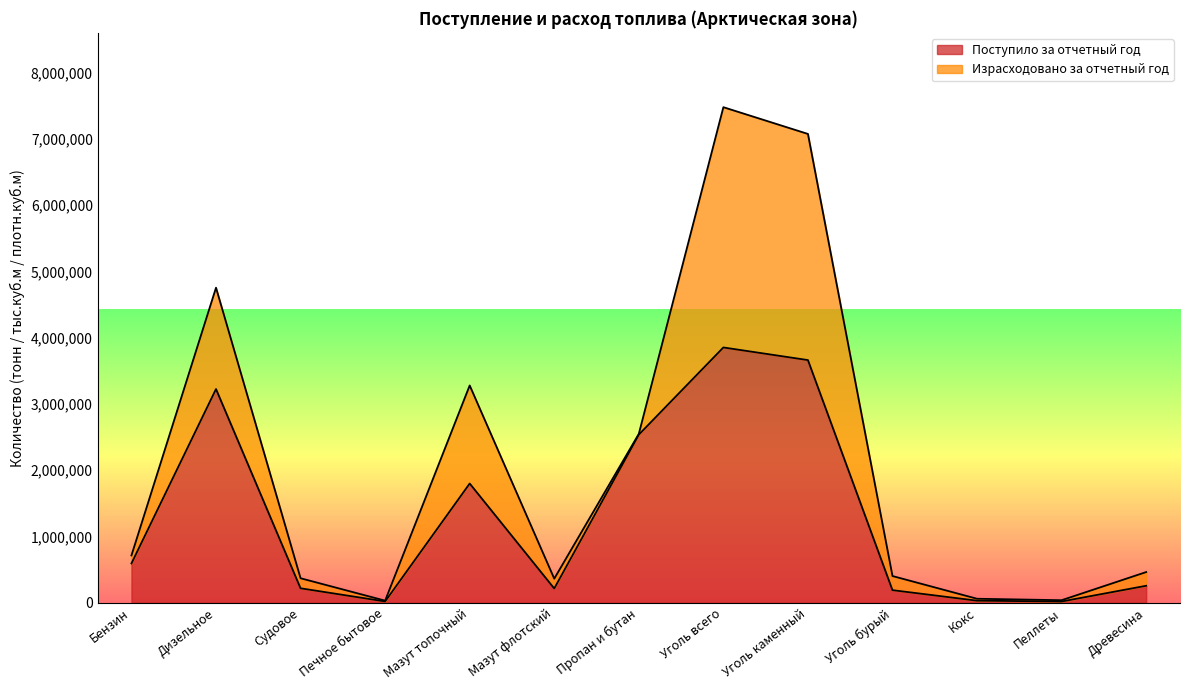

What is the sum of all values?

16622458